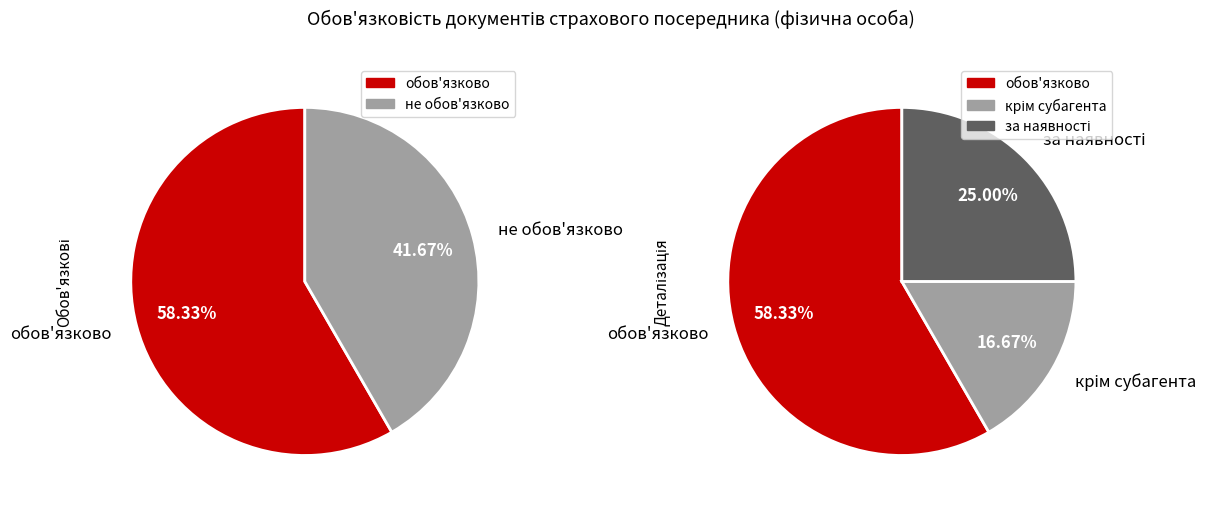

To the nearest percent, what percentage of the pie is обов'язково?

58%